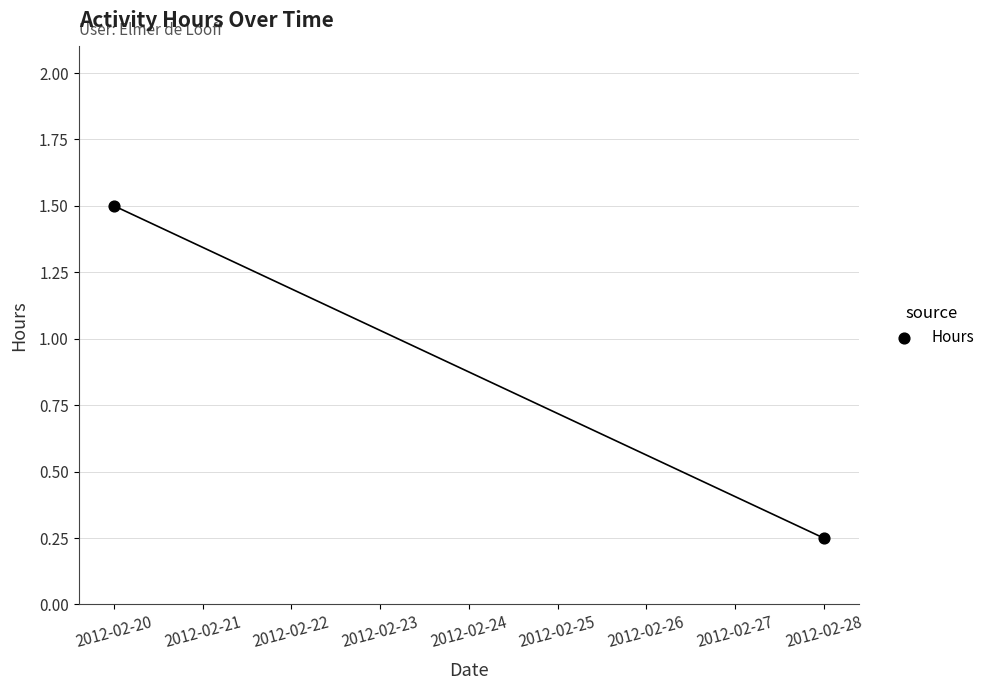

What is the average Y value?

0.9